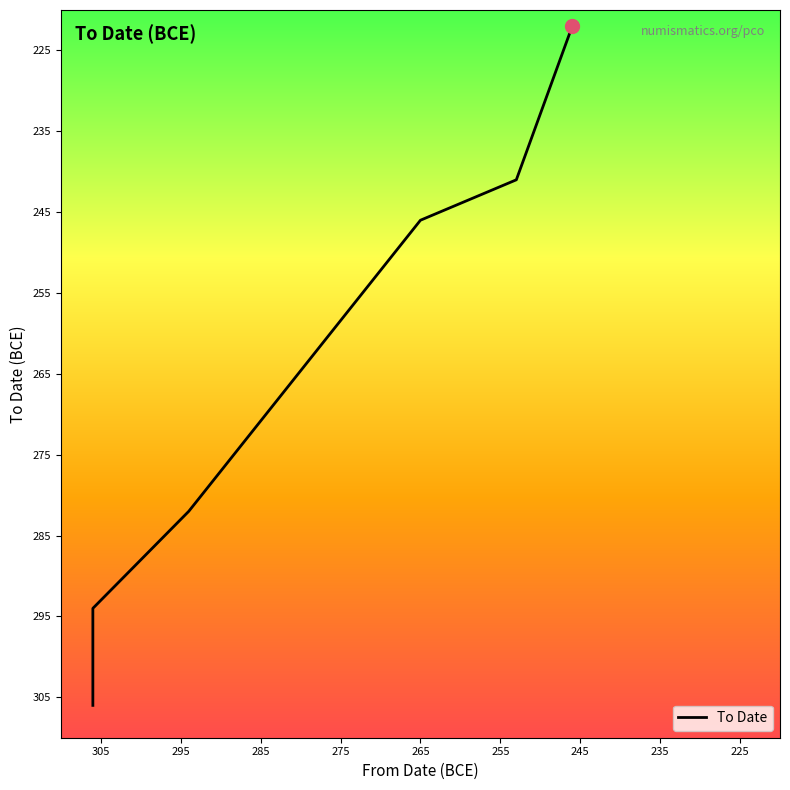

How many distinct data groups are displayed?

1